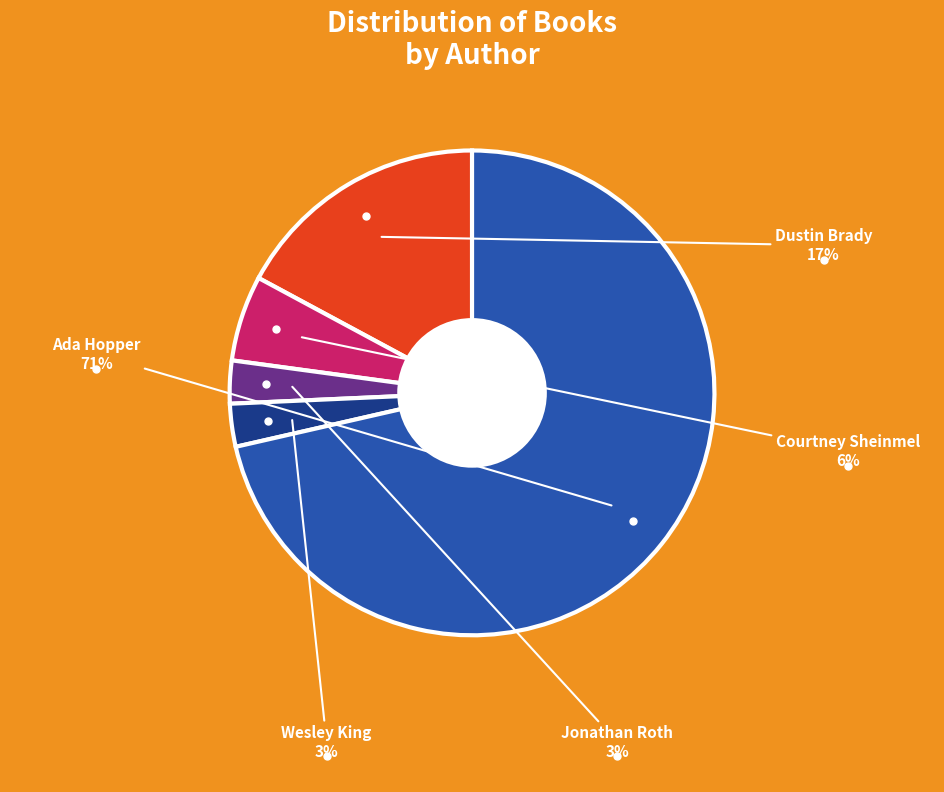

To the nearest percent, what portion does Wesley King represent?

3%